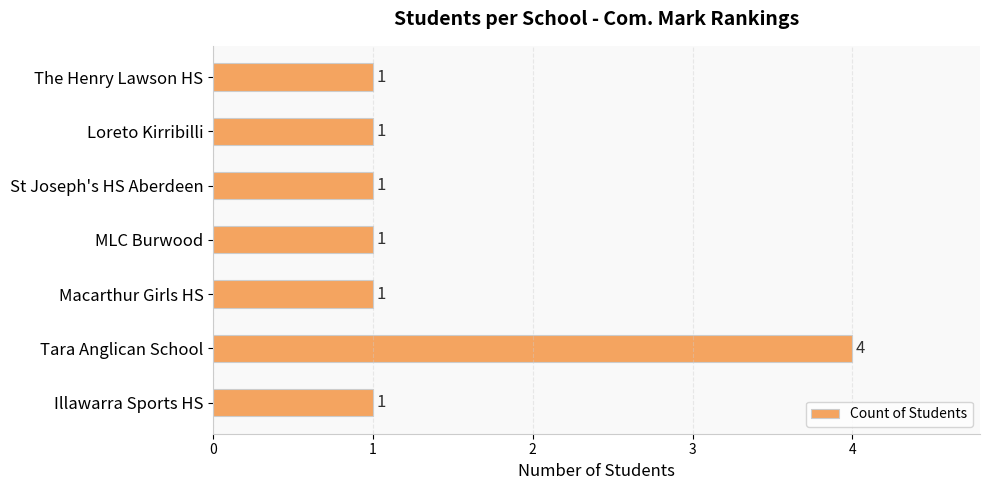

Is it true that the value at Tara Anglican School is 5?

False